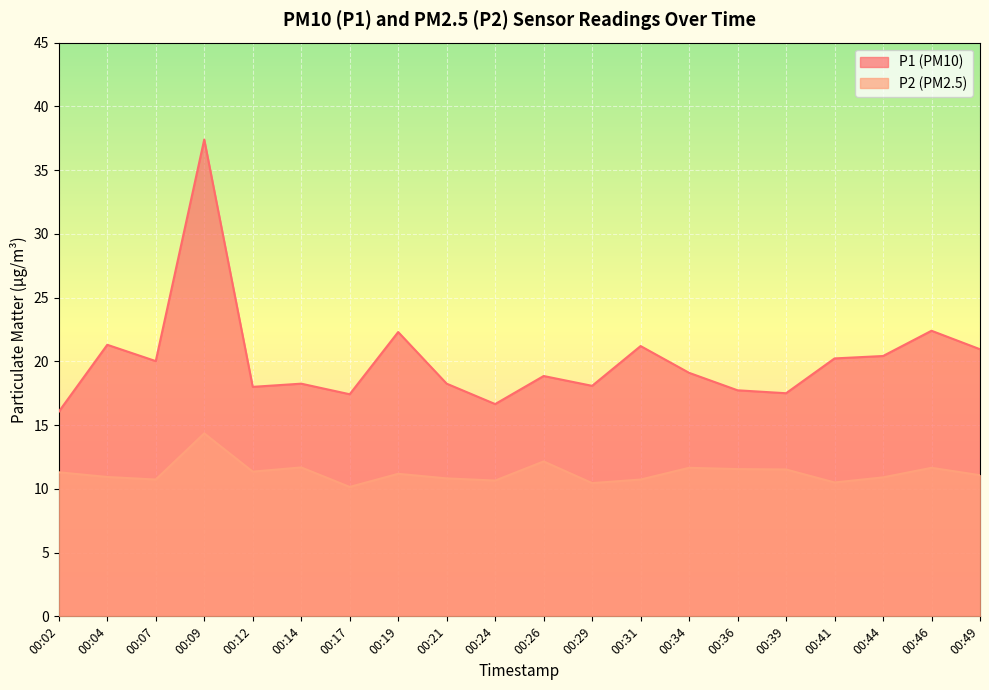

True or false: P2 and P1 intersect in this chart.

False